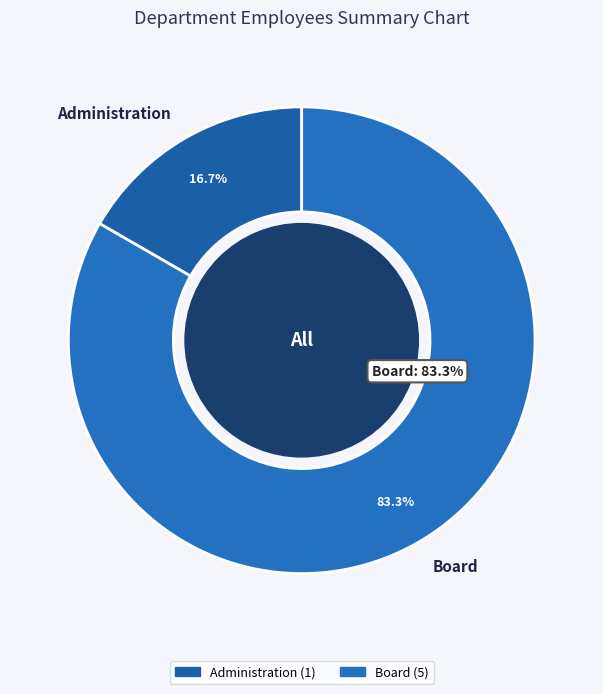

What percentage is the Board slice, to the nearest percent?

83%